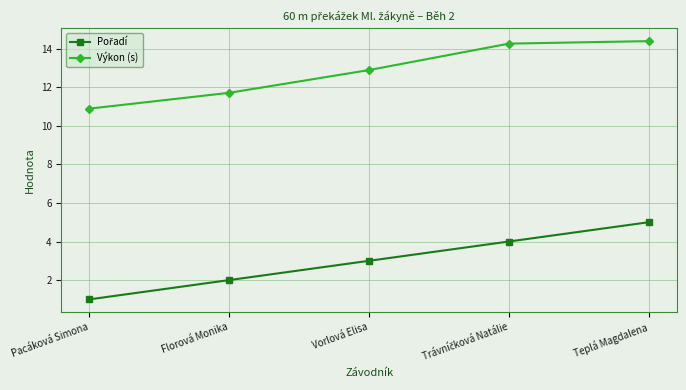

What is the sum of all Výkon (s) values?

64.1